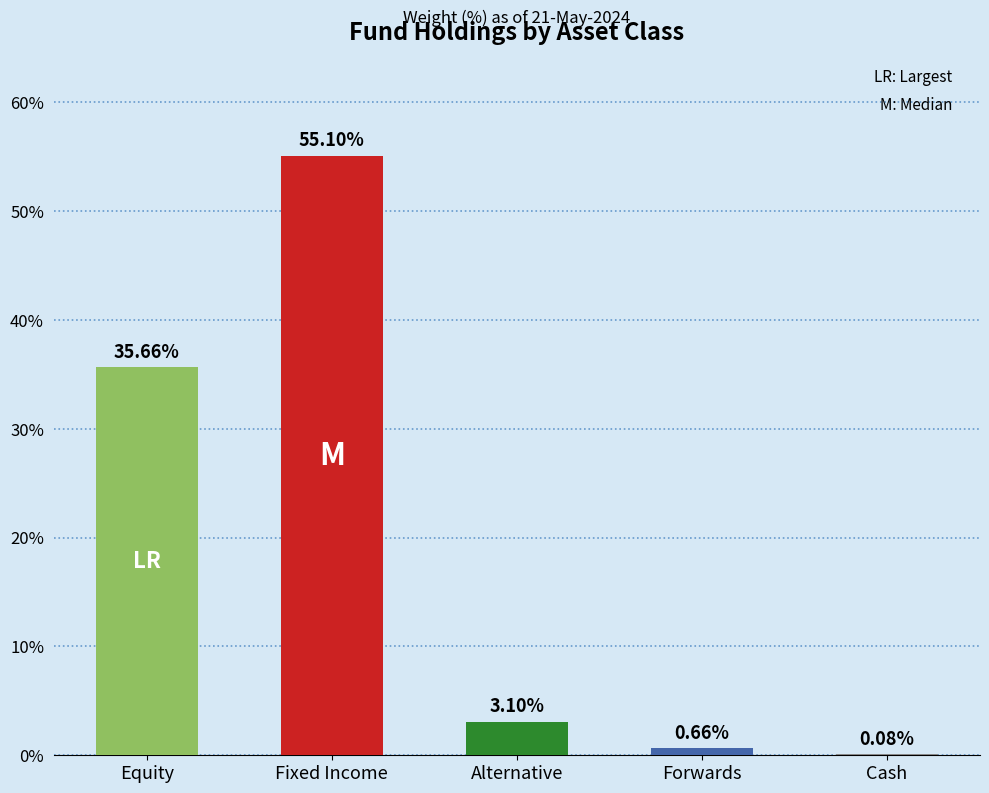

What is the sum of all values?

94.6